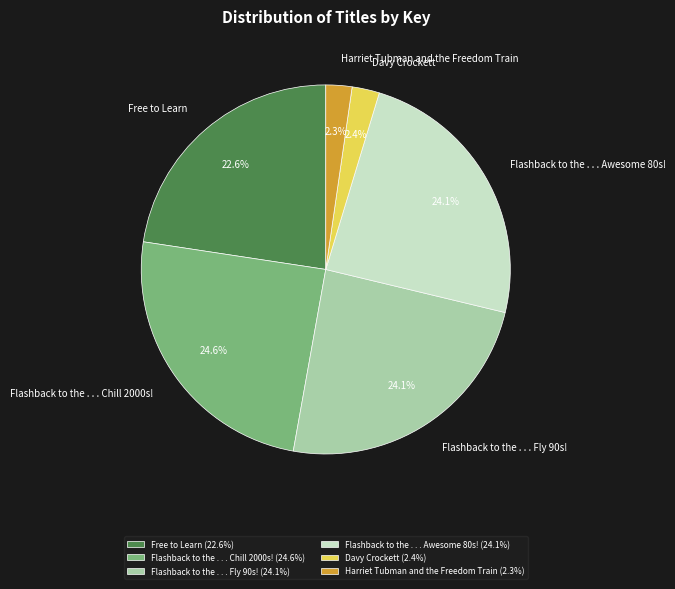

Does Flashback to the . . . Chill 2000s! account for over 50% of the chart?

No